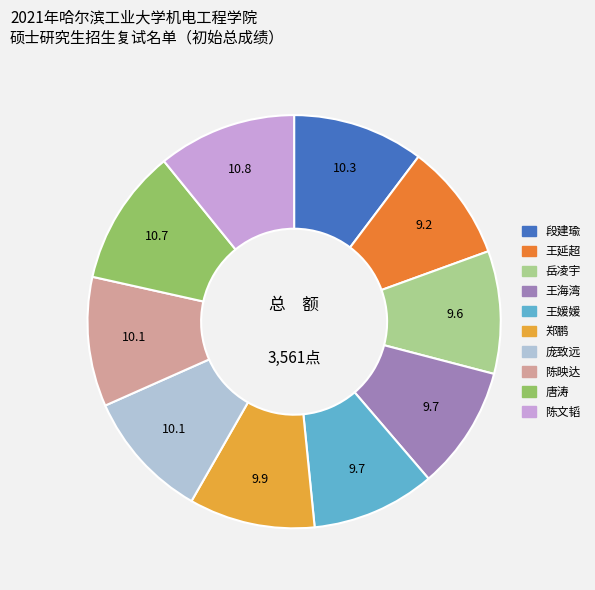

Approximately how many times larger is the value at 陈文韬 compared to 庞致远?

1.1